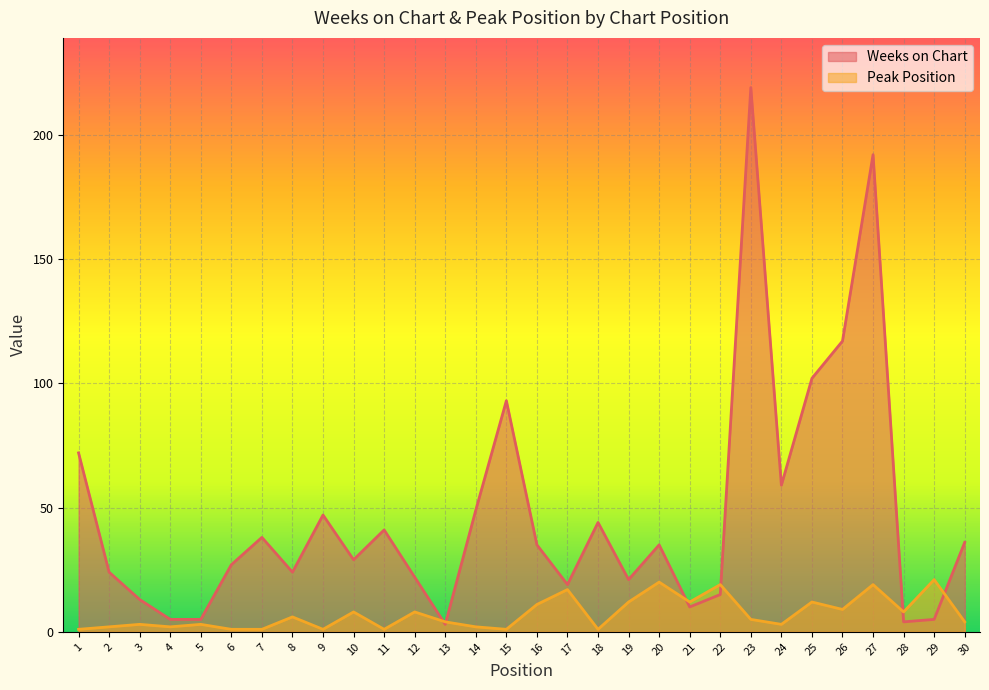

Is the value of Peak Position at 10 greater than the value of Weeks on Chart at 7?

No